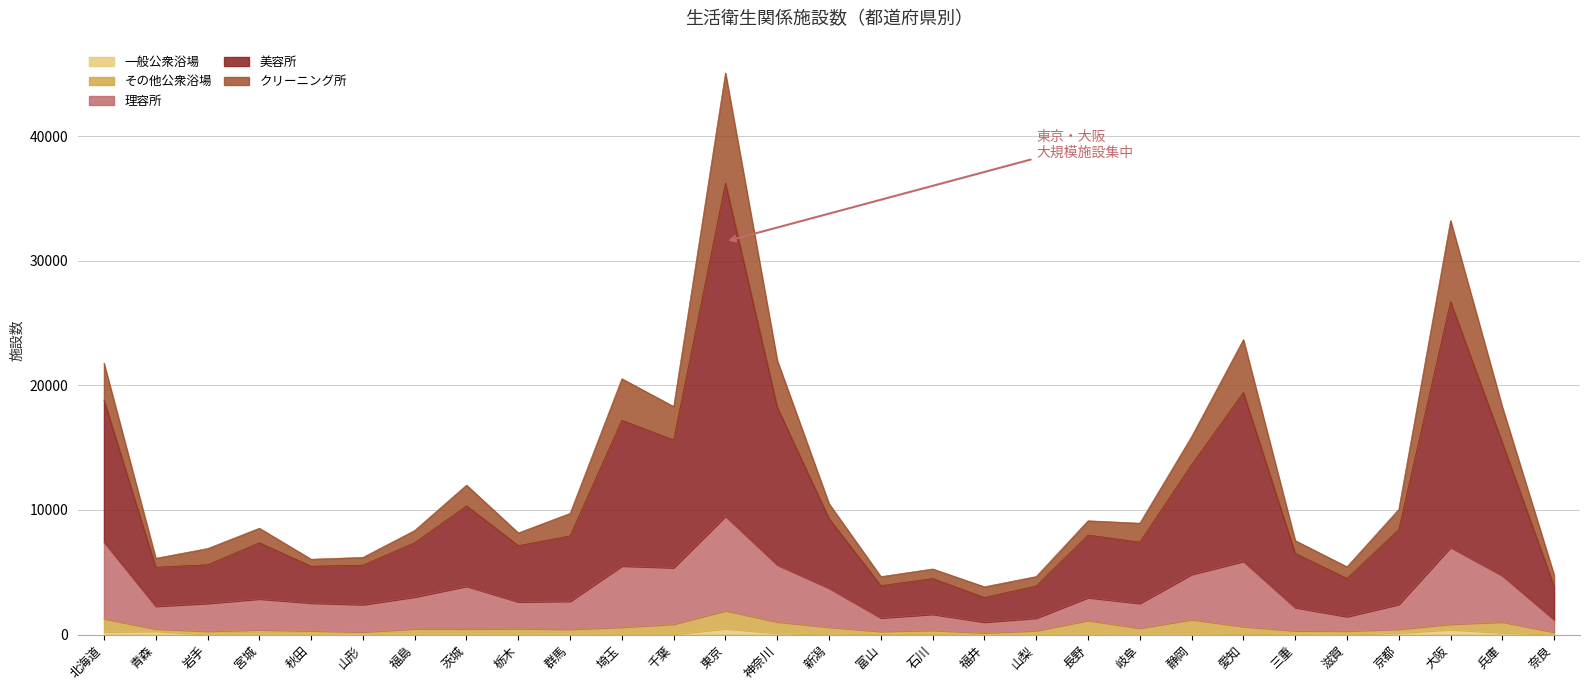

What is the sum of the 理容所 values at 石川 and 茨城?

5514